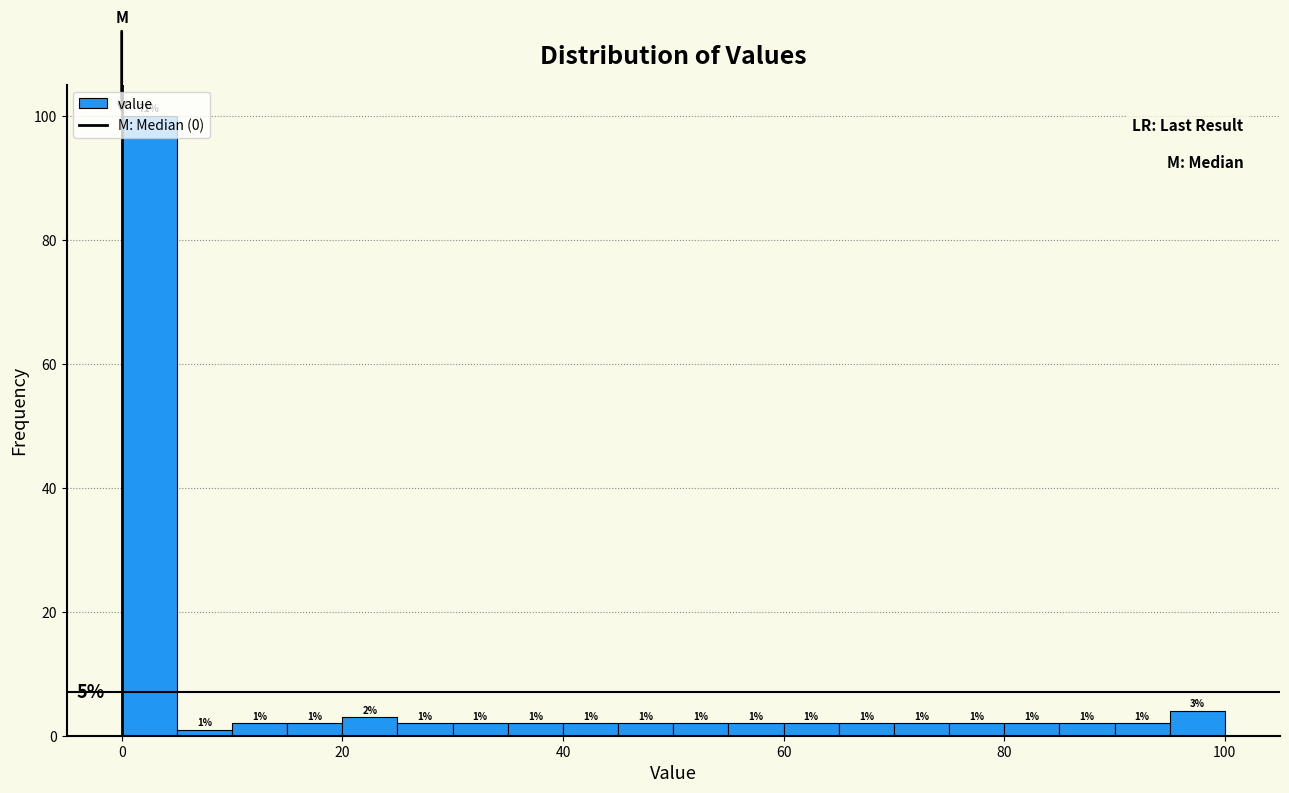

Read against the x-axis, roughly where is the centre of the tallest bar?

2